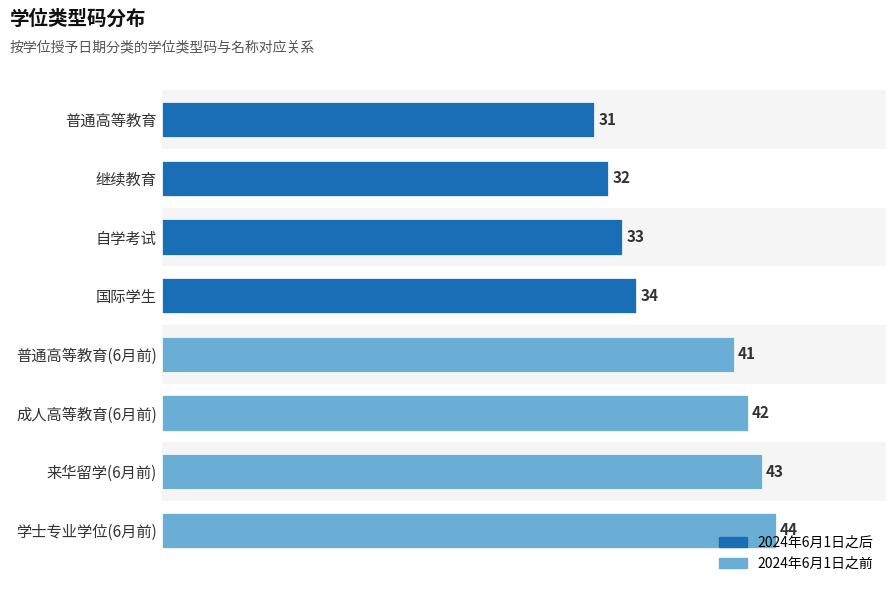

List the labels in order of value, smallest first.

普通高等教育, 继续教育, 自学考试, 国际学生, 普通高等教育(6月前), 成人高等教育(6月前), 来华留学(6月前), 学士专业学位(6月前)